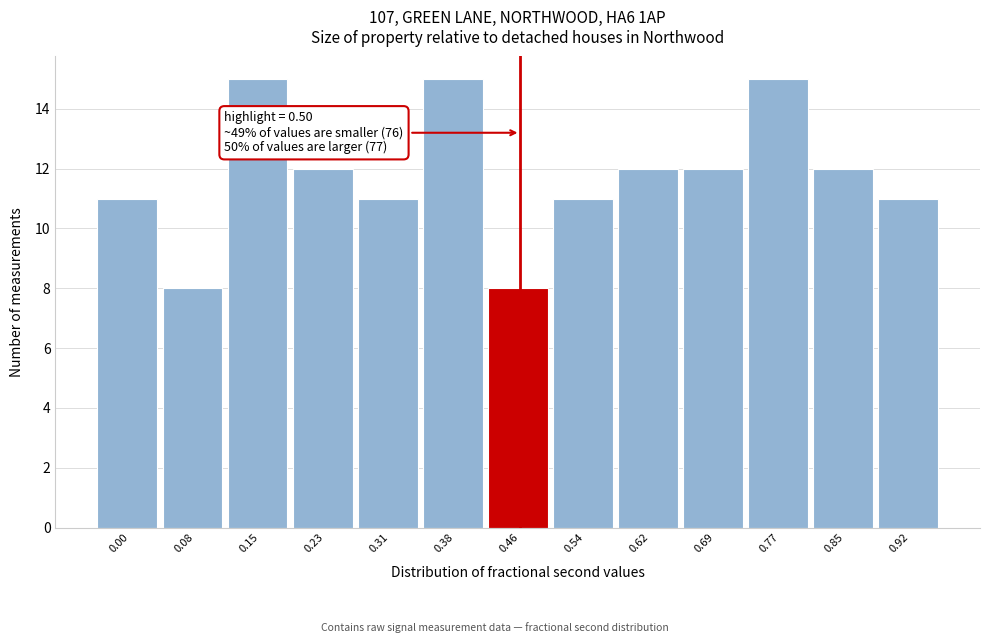

Reading left to right, list all the values displayed in this chart.

0.00=11	0.08=8	0.15=15	0.23=12	0.31=11	0.38=15	0.46=8	0.54=11	0.62=12	0.69=12	0.77=15	0.85=12	0.92=11